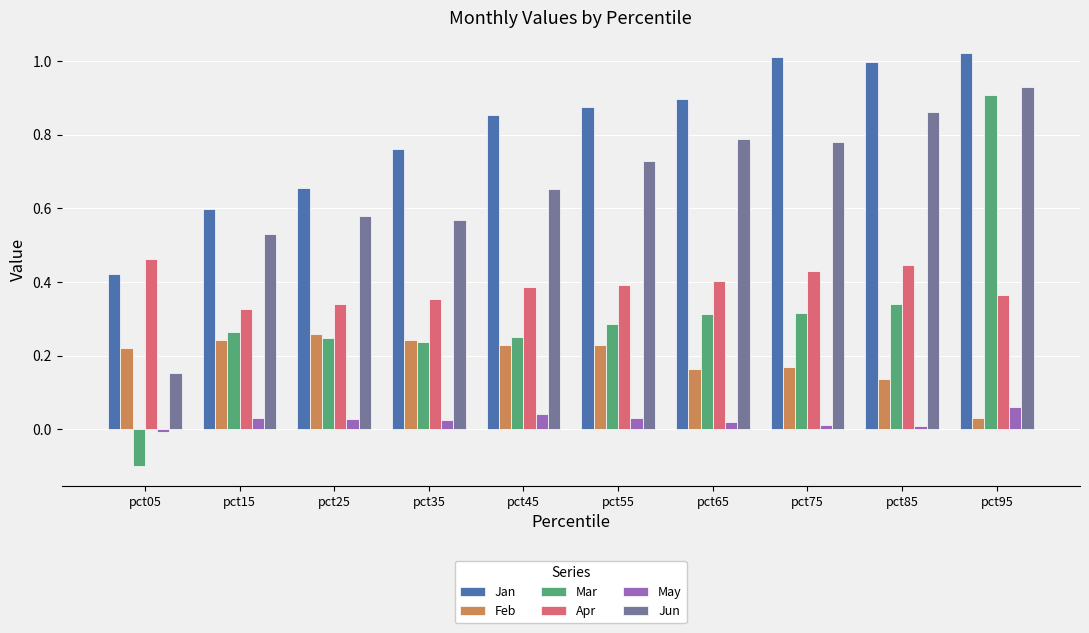

At which label does Feb reach its minimum?

pct95